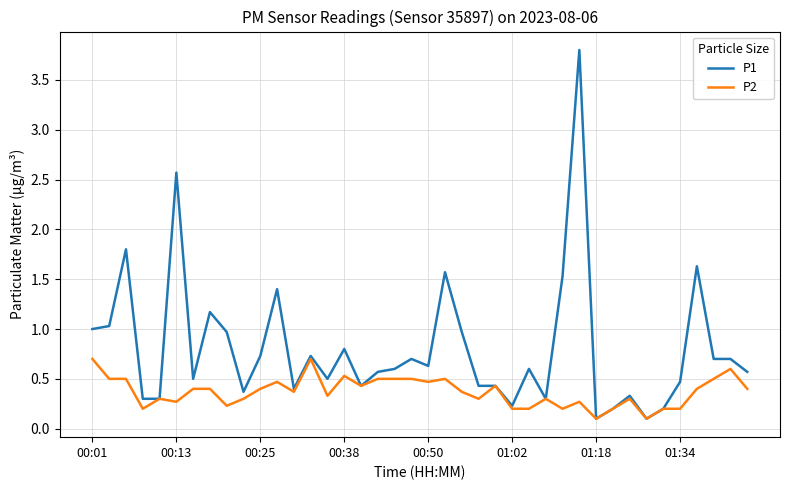

Rank the series by their average value, from lowest to highest.

P2, P1